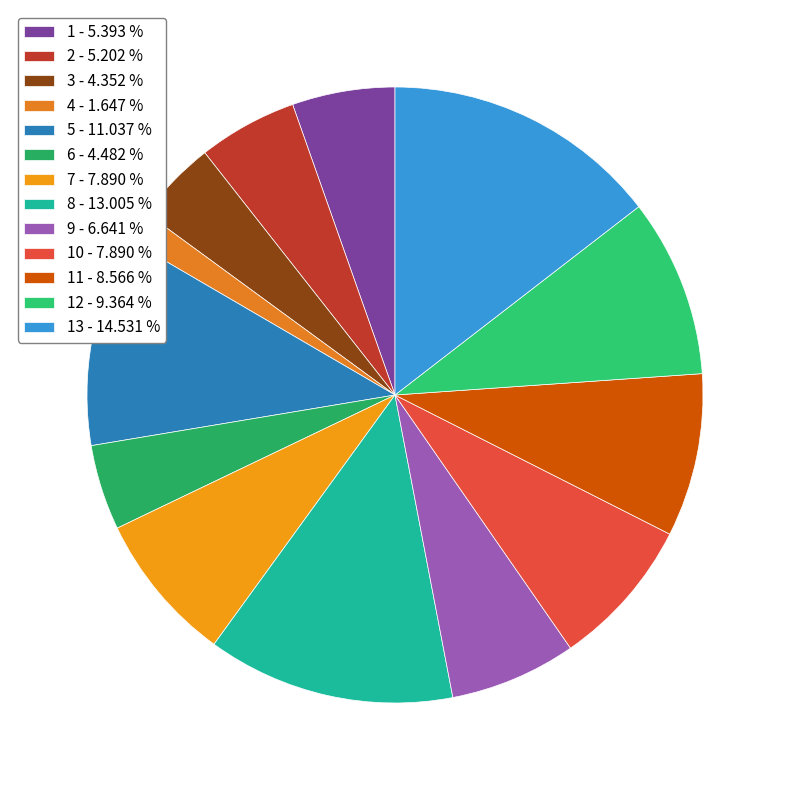

Does any single category account for the majority?

No